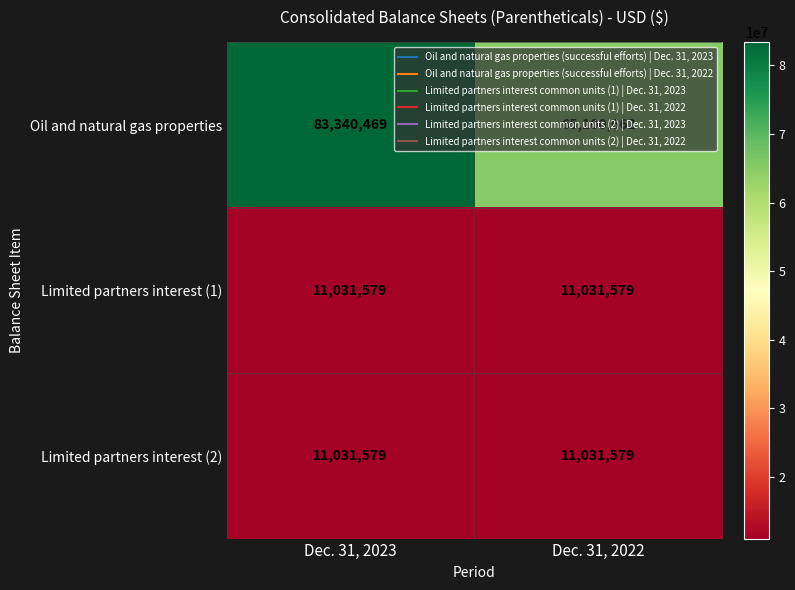

What is the approximate value of Oil and natural gas properties at Dec. 31, 2022?

65100662